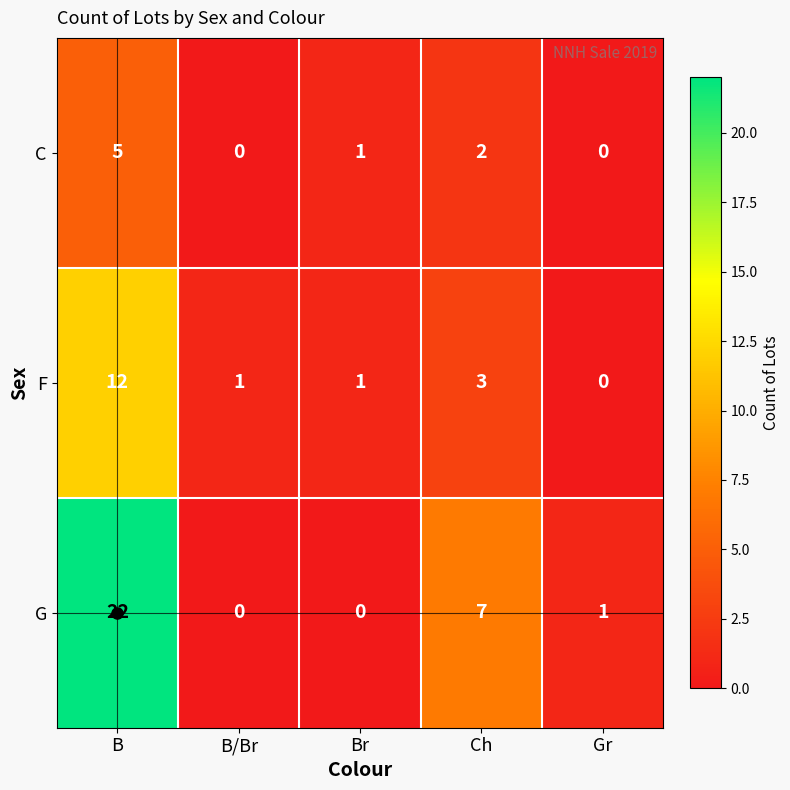

Where is G nearest to the value 11?

Ch